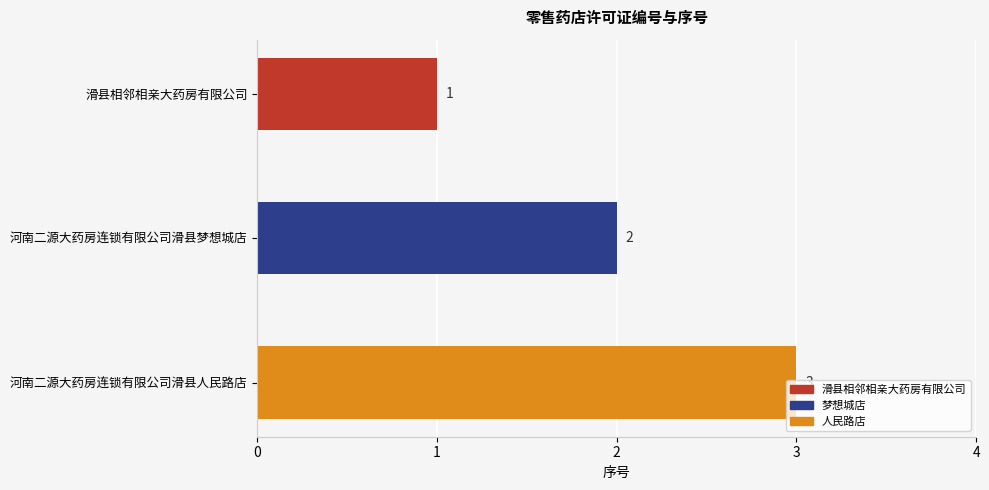

What is the label of the 3rd bar from the bottom?

滑县相邻相亲大药房有限公司